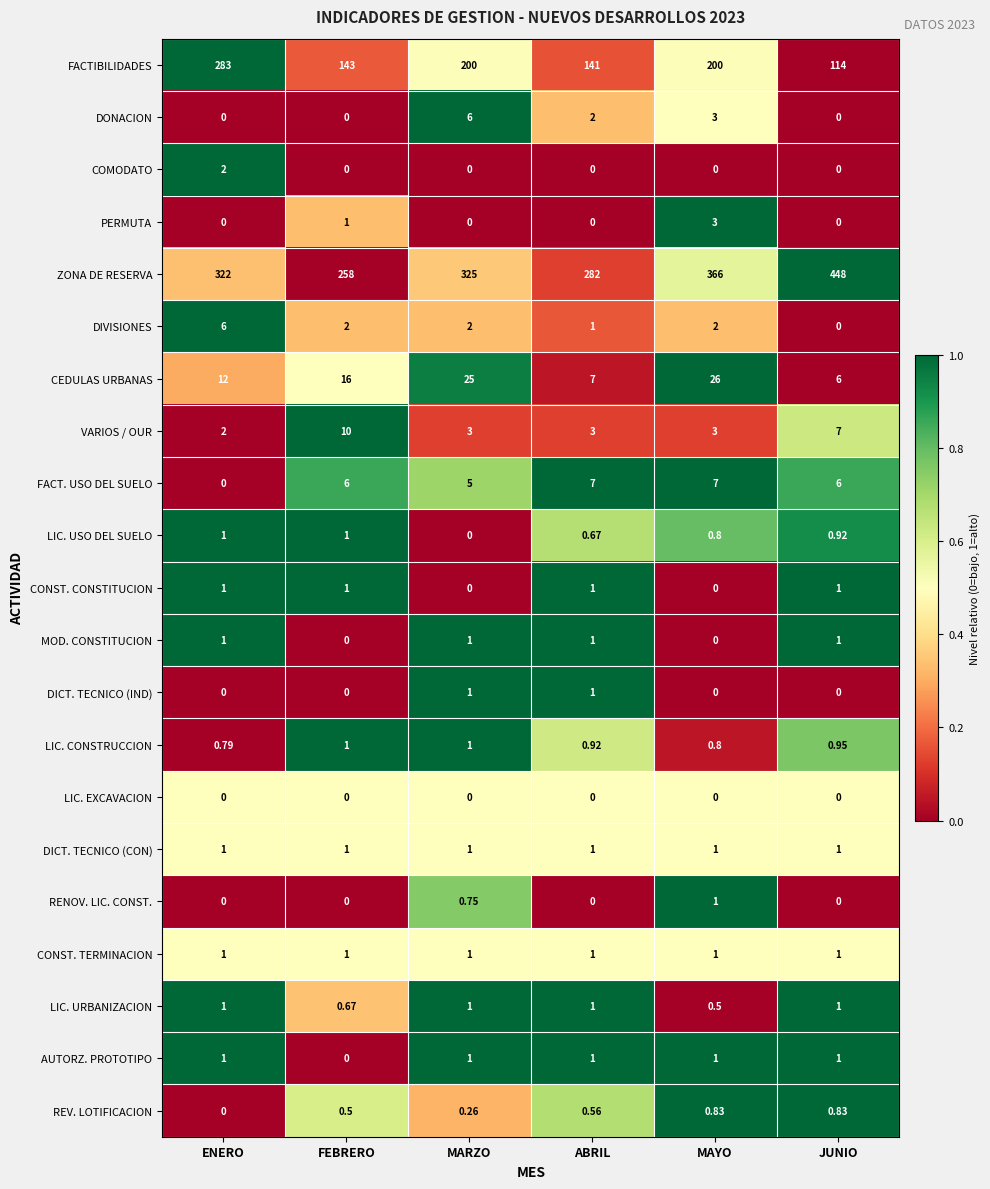

At which category is the sum across all series the highest?

ENERO